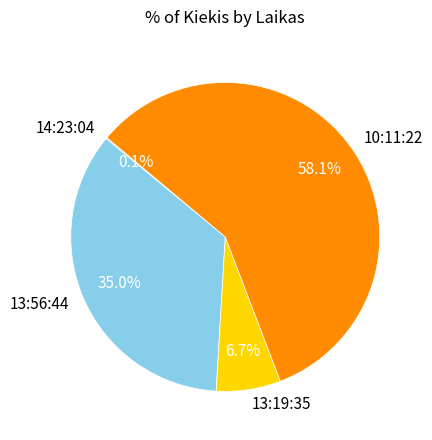

What is the largest slice in the pie chart?

10:11:22